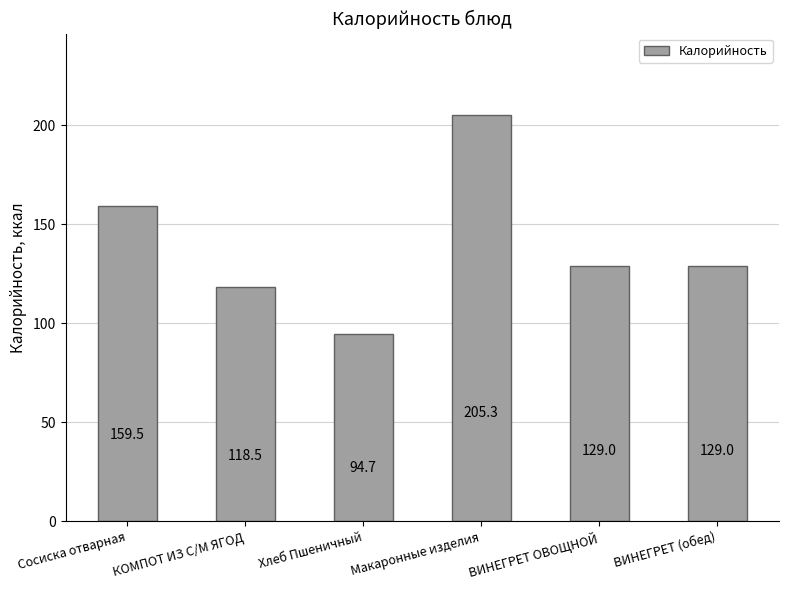

What is the label of the 1st bar from the right?

ВИНЕГРЕТ (обед)